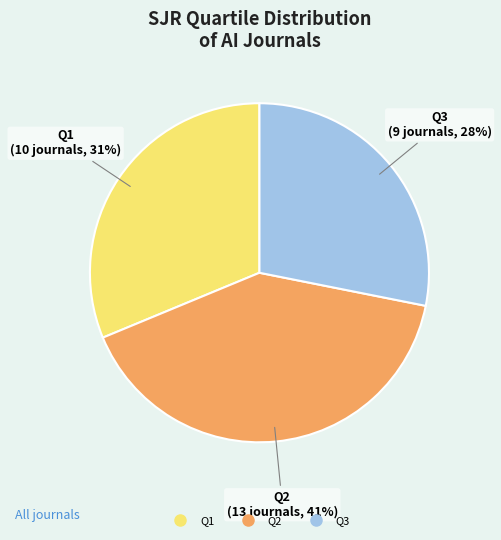

Does any single category account for the majority?

No